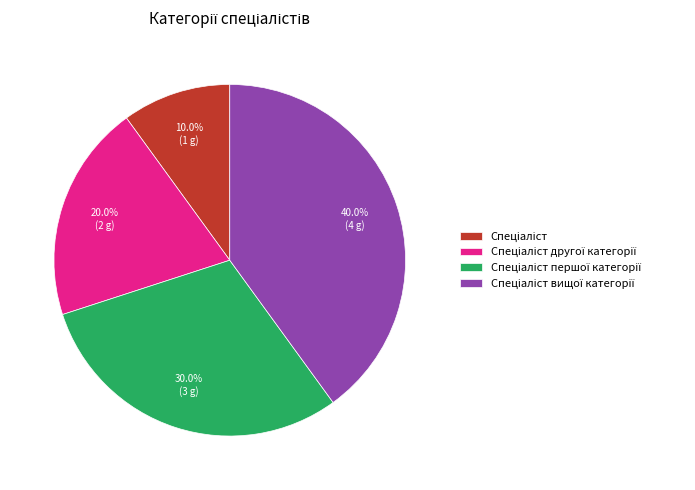

How many segments does this pie chart have?

4